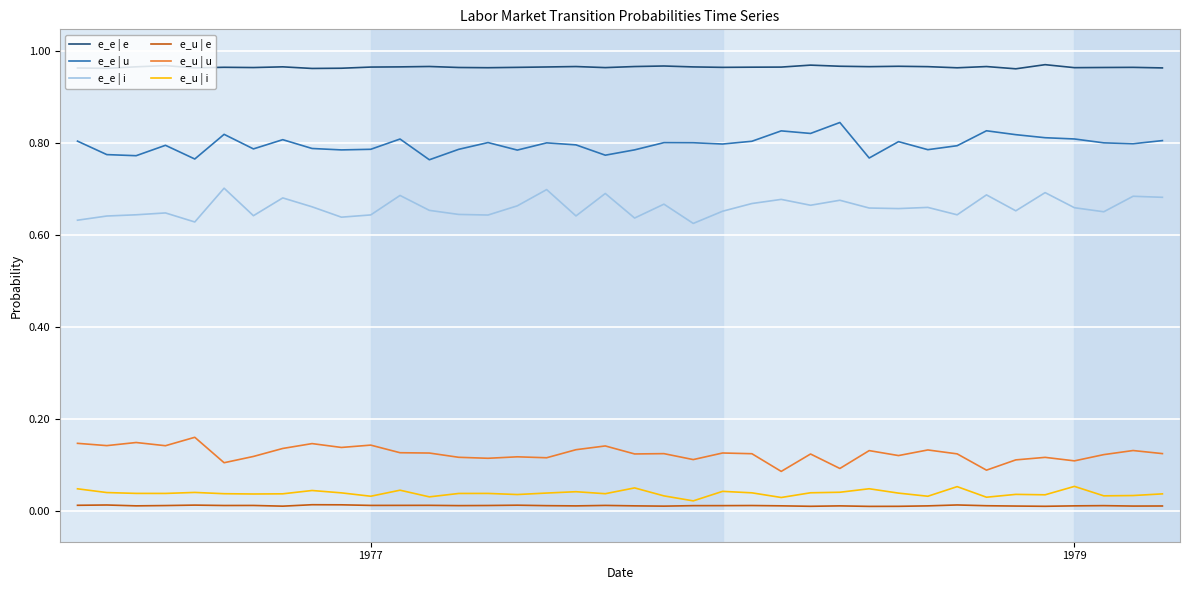

True or false: e_e | e and e_u | i intersect in this chart.

False